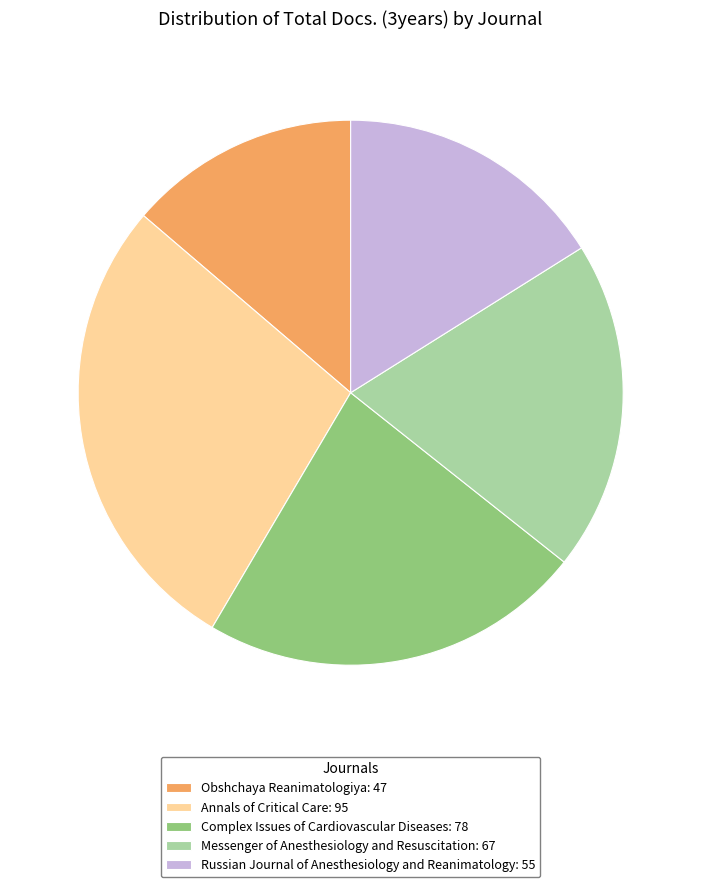

Is the sum of Complex Issues of Cardiovascular Diseases and Messenger of Anesthesiology and Resuscitation greater than half?

No